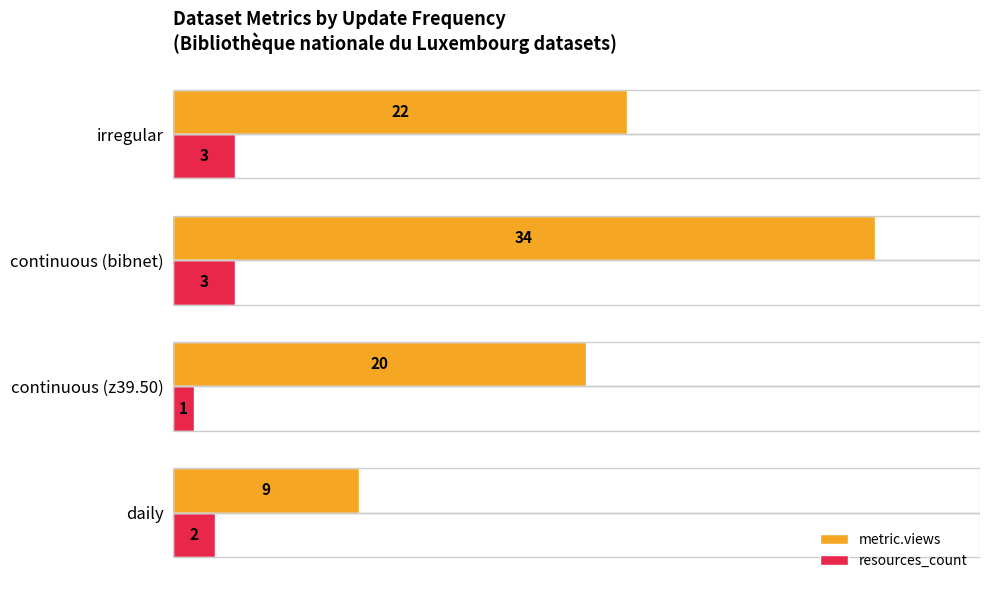

What is the maximum value for resources_count?

3